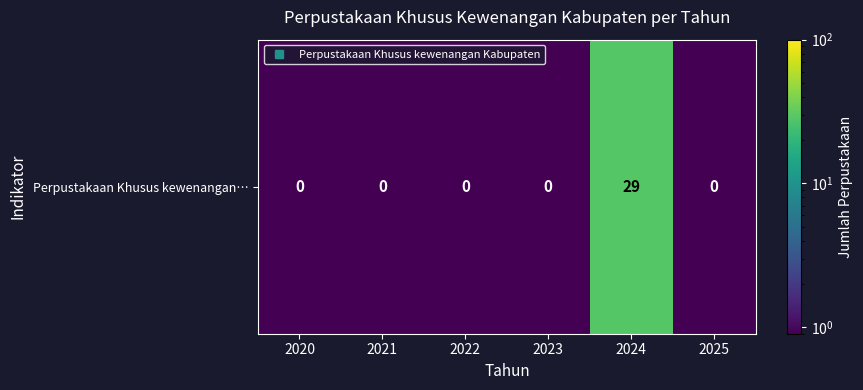

What is the sum of the values at 2021 and 2024?

29.5